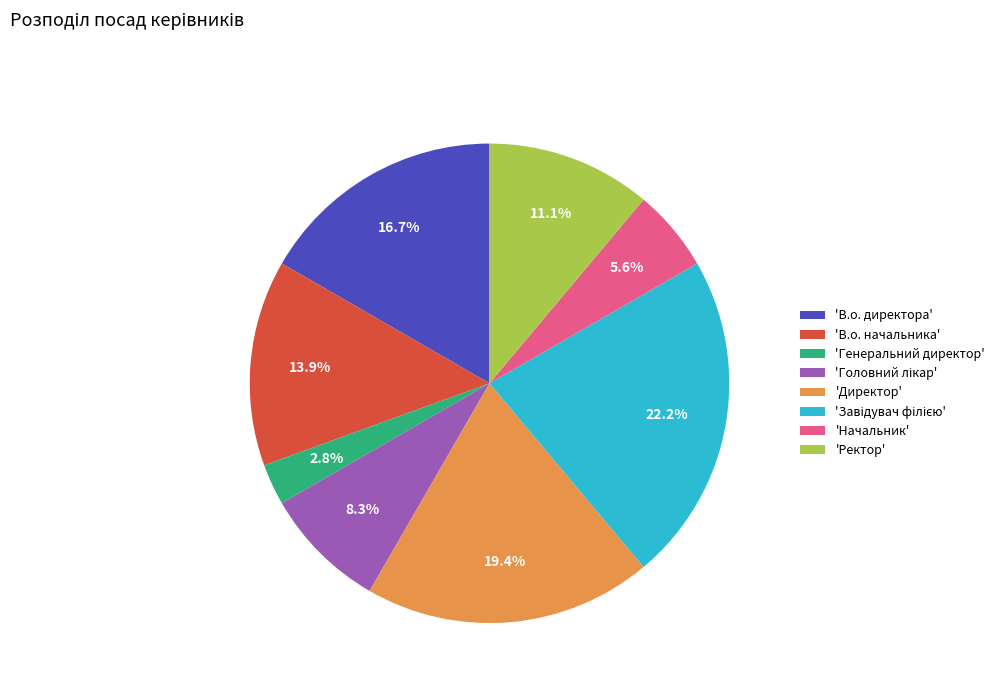

To the nearest percent, what is the difference between the largest and smallest slice percentages?

19%